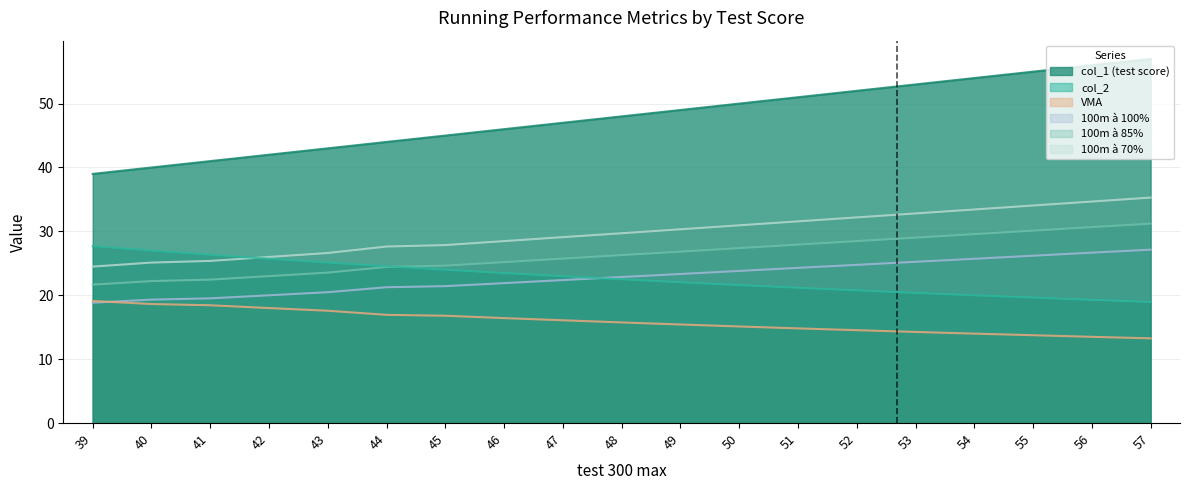

What is the sum of the col_1 values at 46 and 45?

91.0